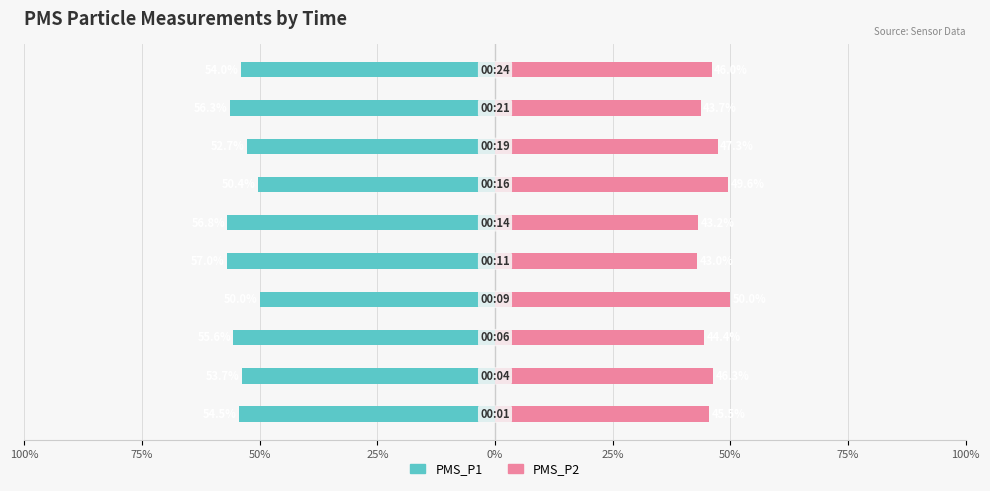

How many groups of bars are there?

10